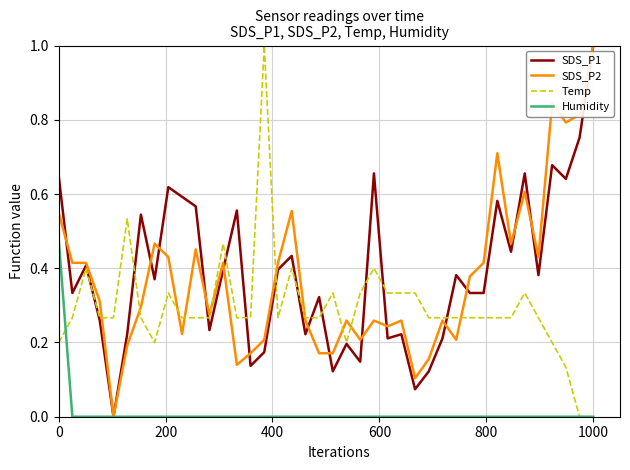

What is the maximum value shown in the chart?

1.0